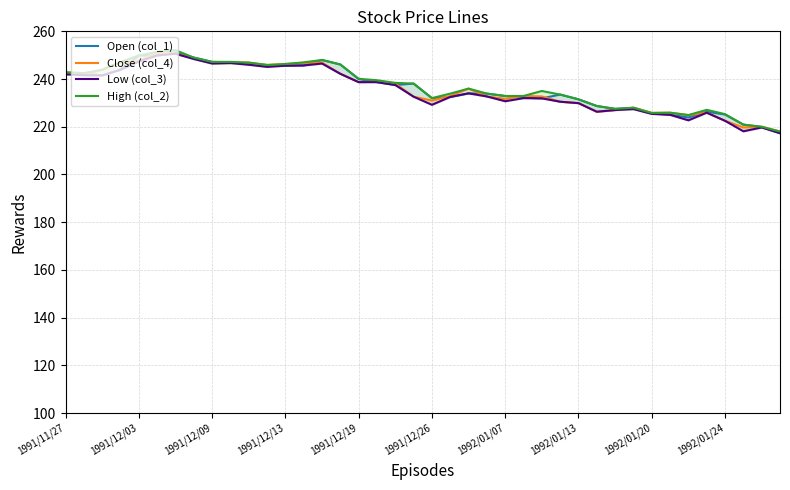

What position from the left is 1992/01/24?

37